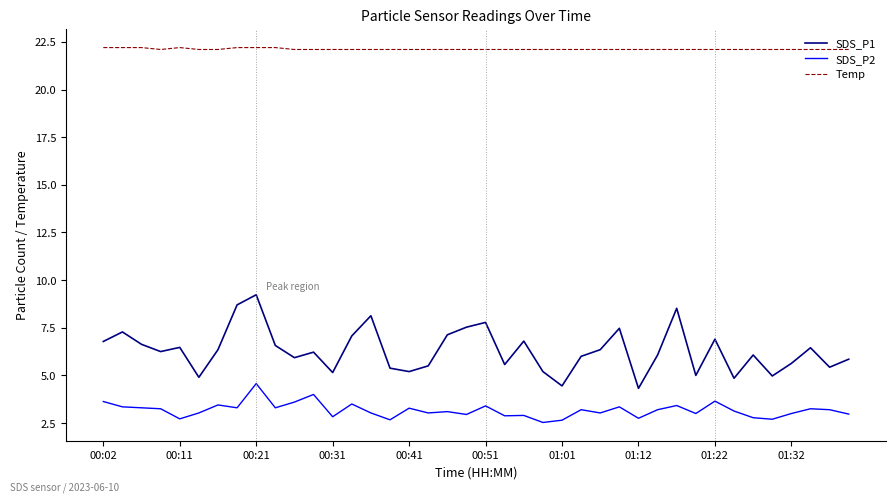

Does the chart display data point markers on the line(s)?

No